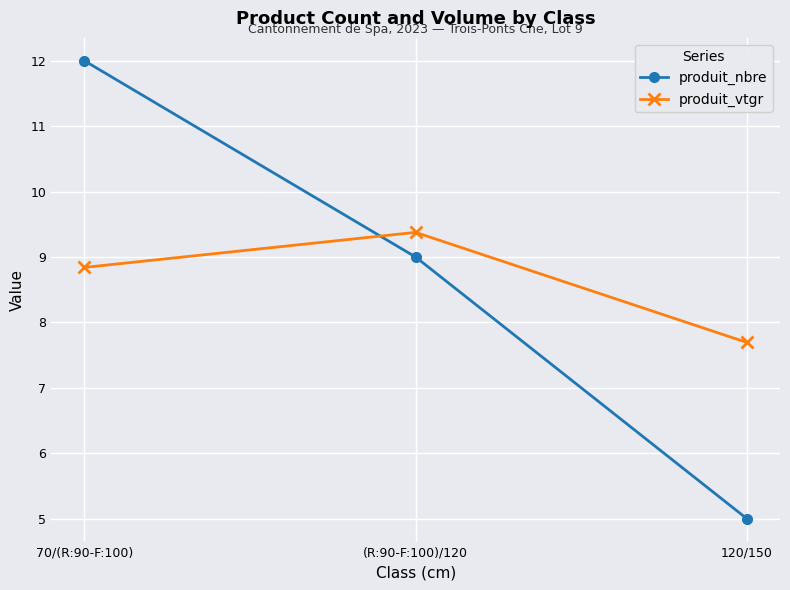

The produit_vtgr series shows 13.1 at (R:90-F:100)/120. True or false?

False